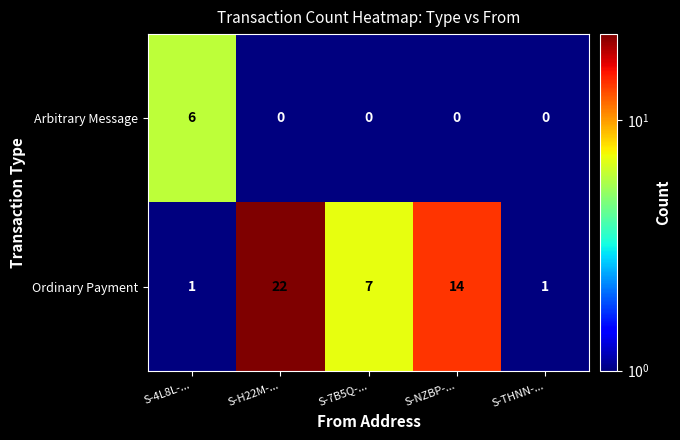

At which category is the sum across all series the highest?

S-H22M-...